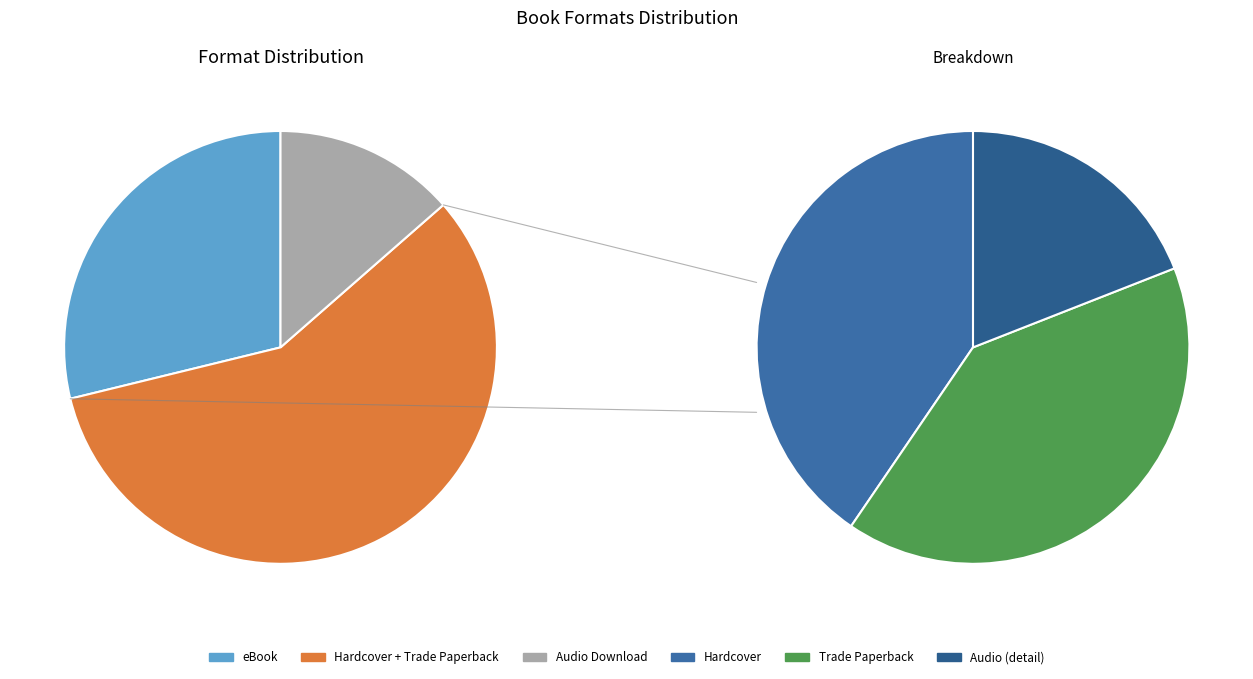

Which has a higher value, Audio Download or eBook?

eBook